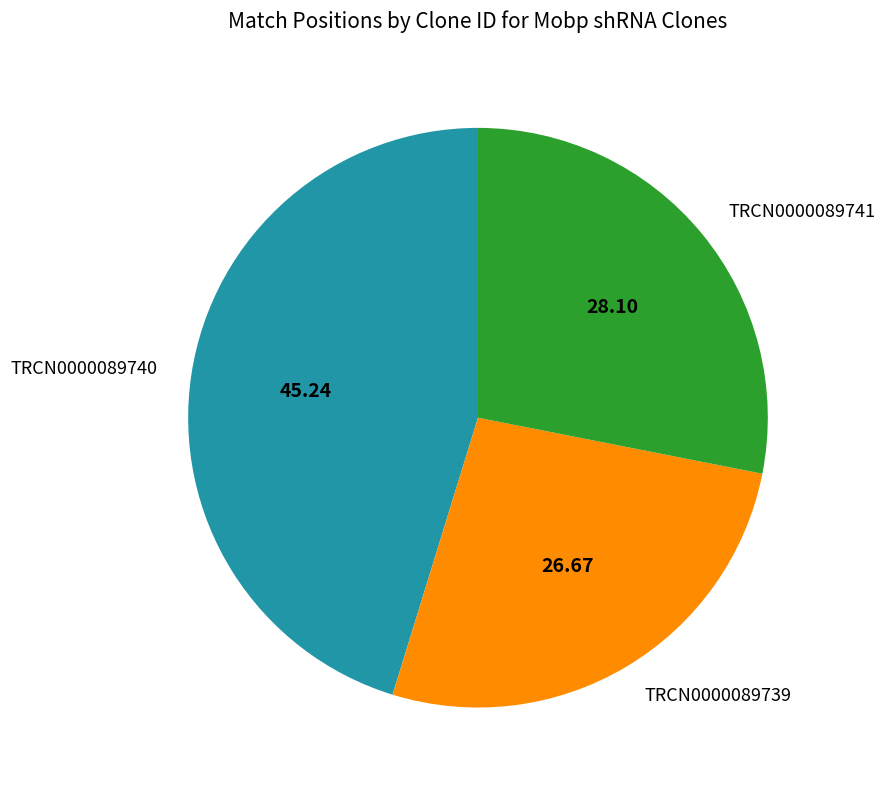

Which category has the smallest portion of the pie?

TRCN0000089739